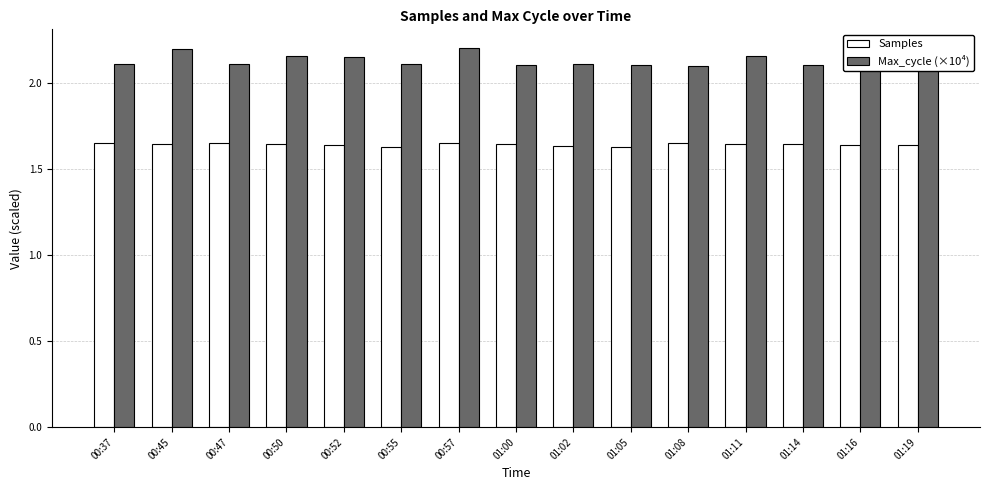

At how many categories does at least one series exceed 2?

15